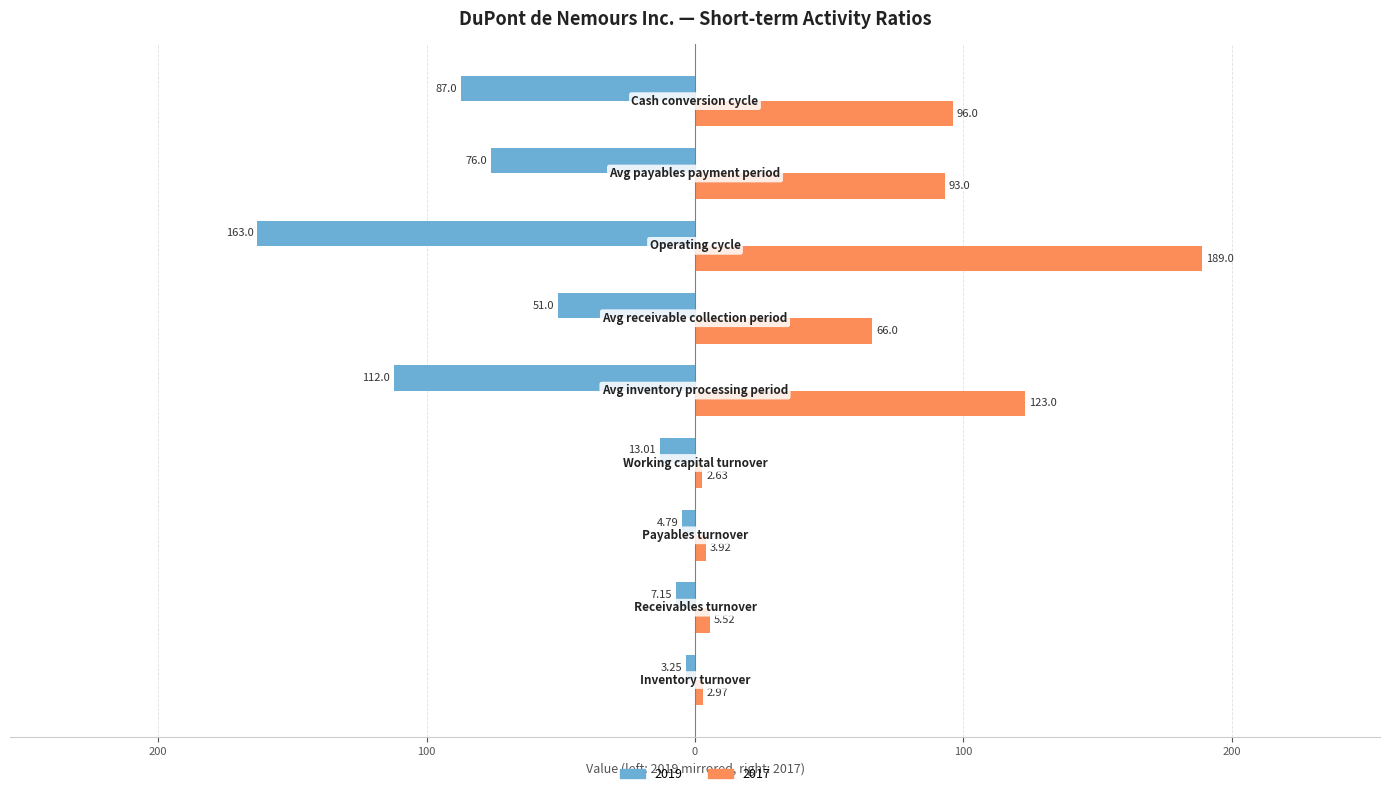

What are all the series names shown in the legend?

2019, 2017